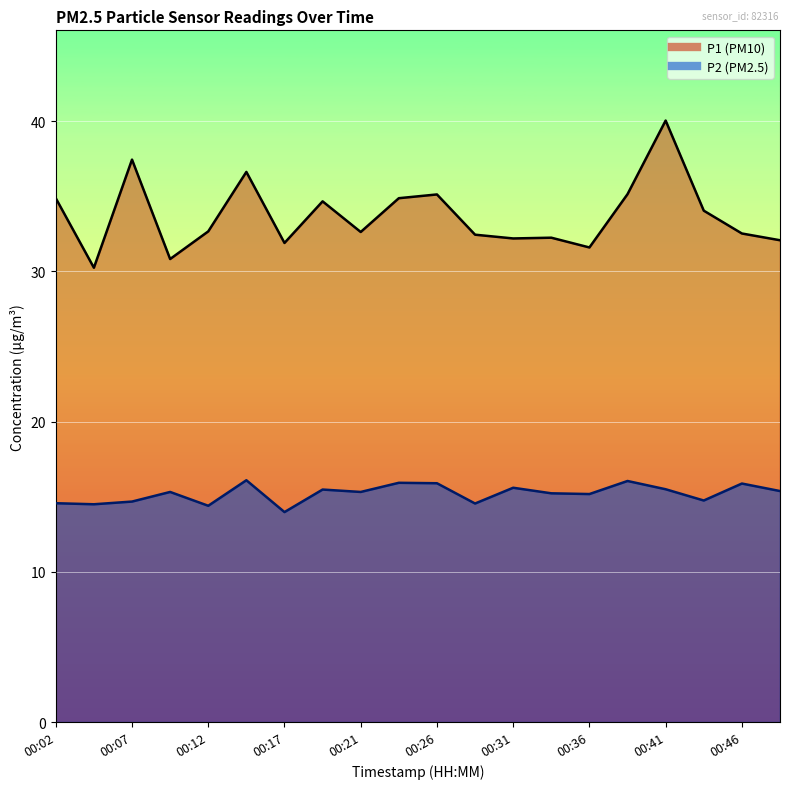

Between 00:44 and 00:29, which is larger?

00:44